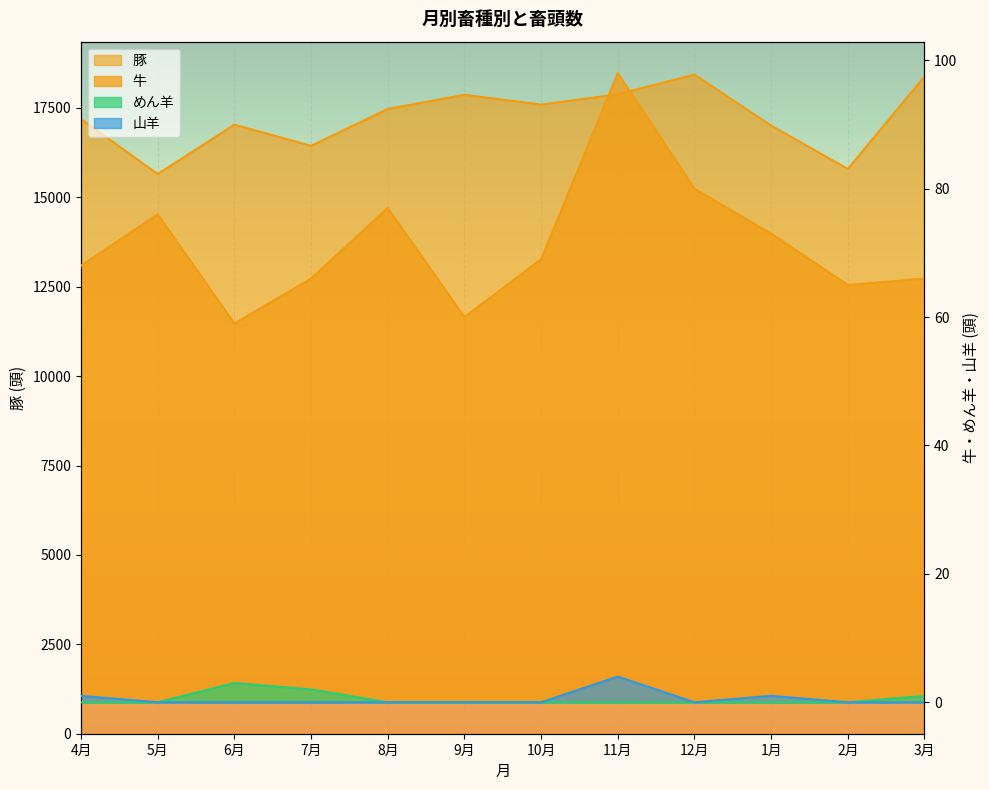

What is the spread (max minus min) of values at 10月?

17592